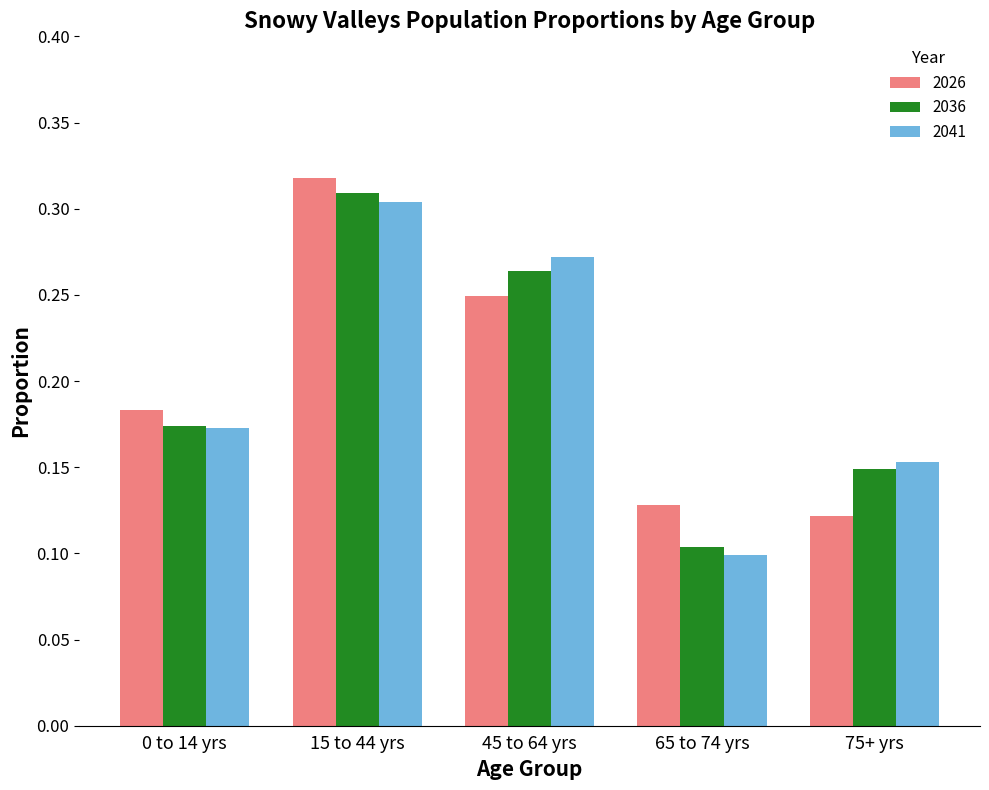

What is the label of the 5th bar from the left?

75+ yrs